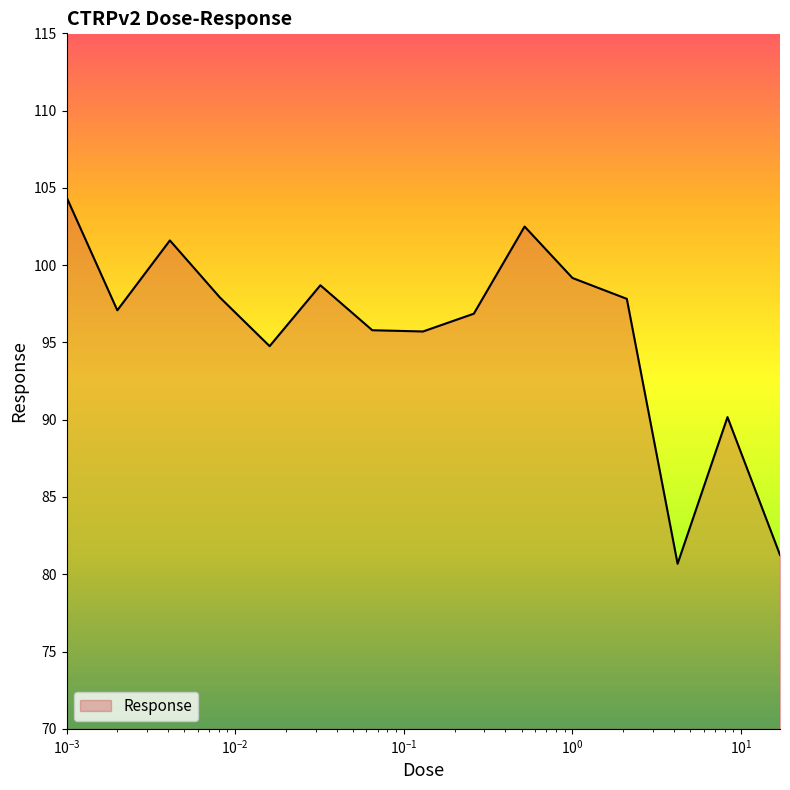

How many lines are shown in the chart?

1